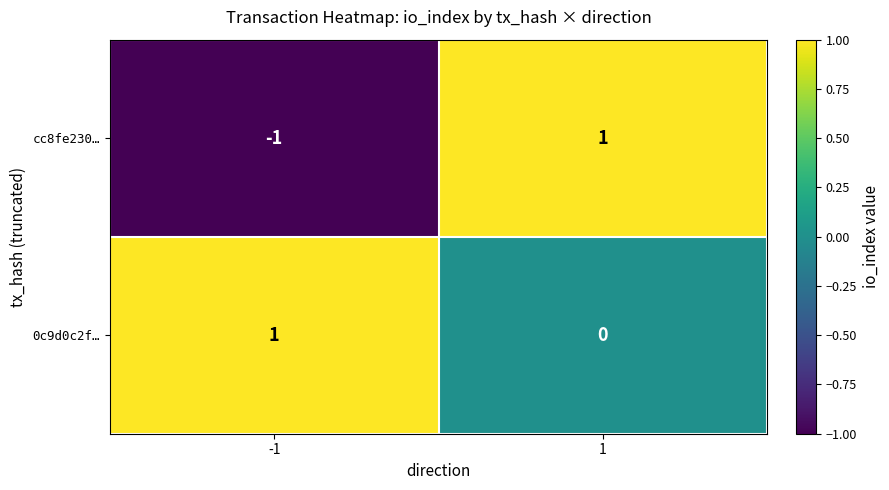

Which series has the largest range (max minus min)?

cc8fe230…